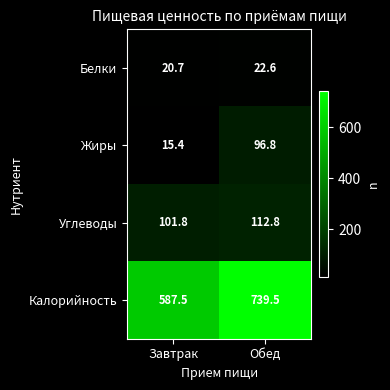

Which label corresponds to the largest value in the chart?

Обед